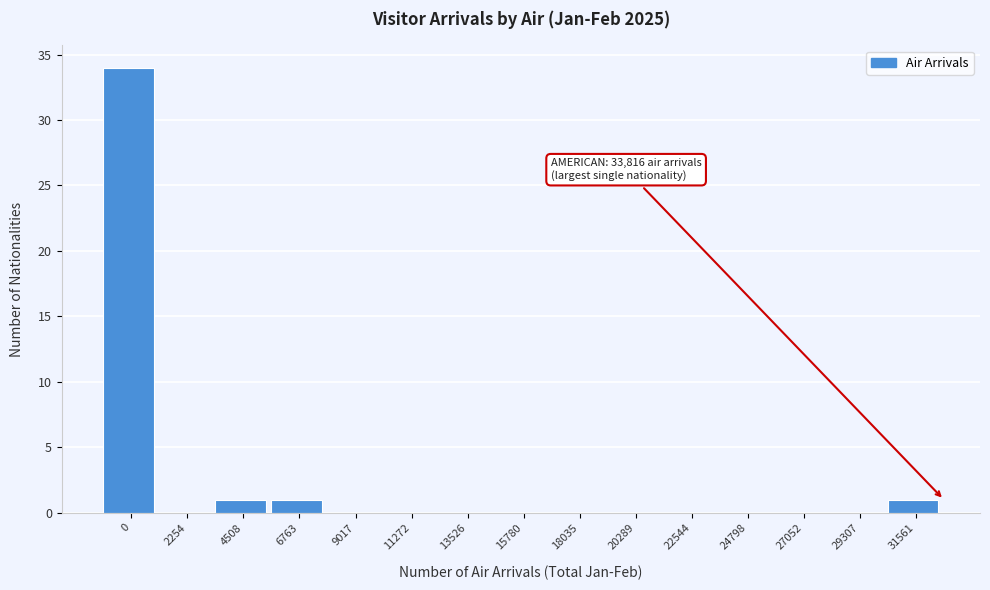

Reading left to right, what are all the values shown in this chart?

0=34	2254=0	4508=1	6763=1	9017=0	11272=0	13526=0	15780=0	18035=0	20289=0	22544=0	24798=0	27052=0	29307=0	31561=1